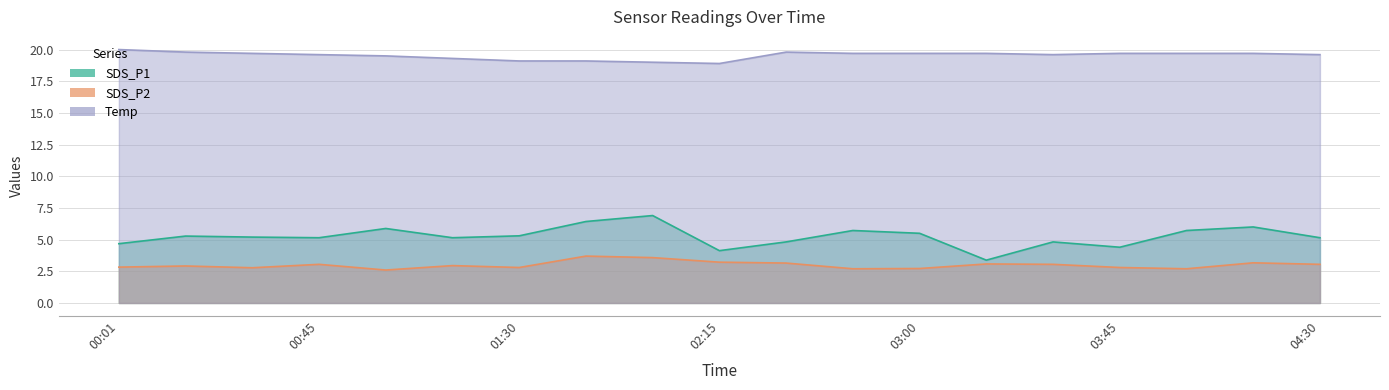

Rank the categories by SDS_P2 value from highest to lowest.

01:45, 02:00, 02:15, 04:15, 02:30, 03:15, 00:45, 03:30, 04:30, 01:15, 00:15, 00:01, 01:30, 03:45, 00:30, 03:00, 02:45, 04:00, 01:00